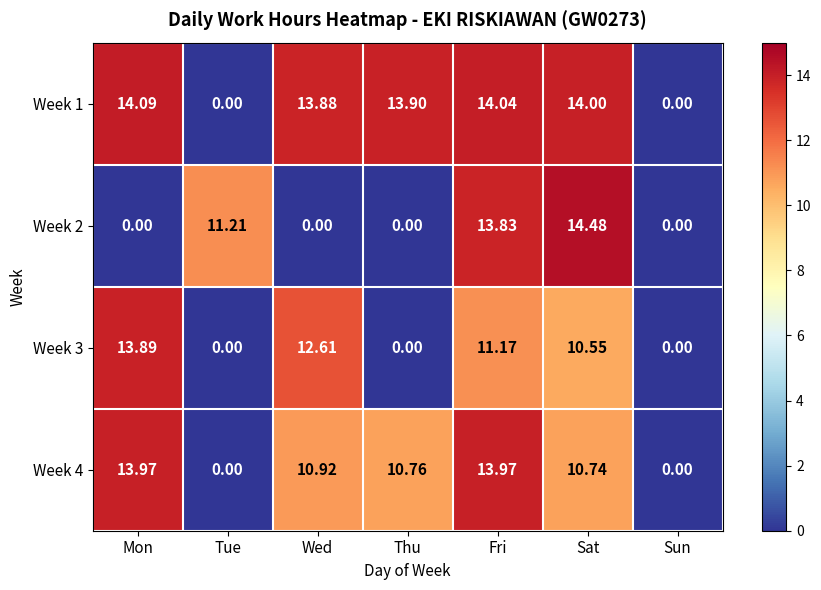

Where does the Week 4 series first go above 10?

Mon